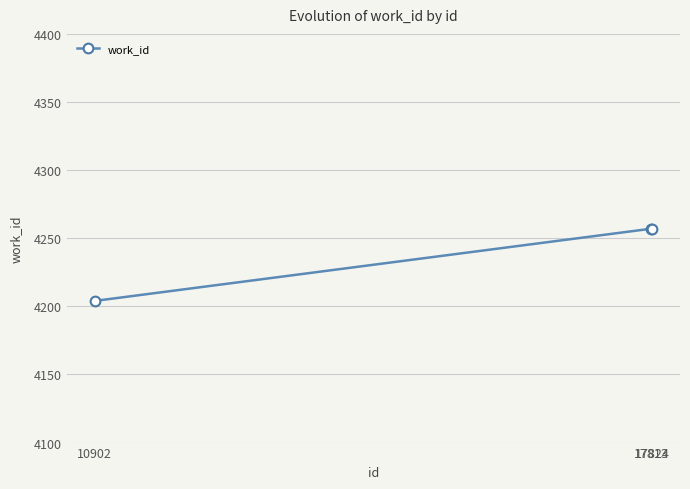

What is the greatest value displayed?

4257